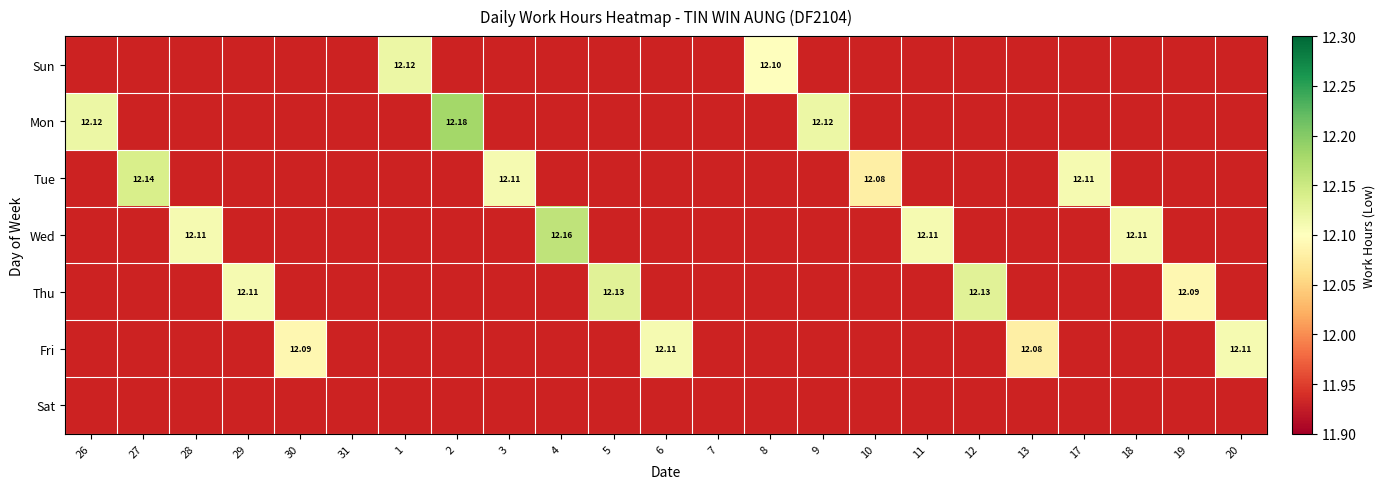

What is the difference between the maximum and minimum values in the Mon series?

0.1